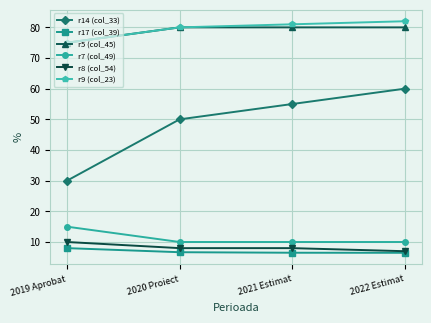

True or false: r9 (col_23) has more than 2 points higher than both neighbors.

False